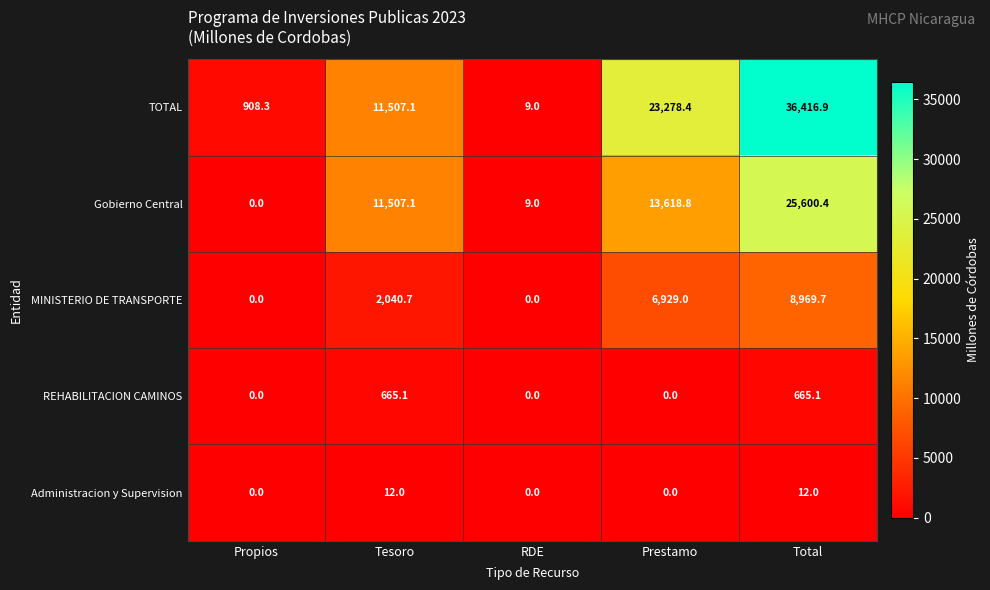

How many data points does each series have?

5